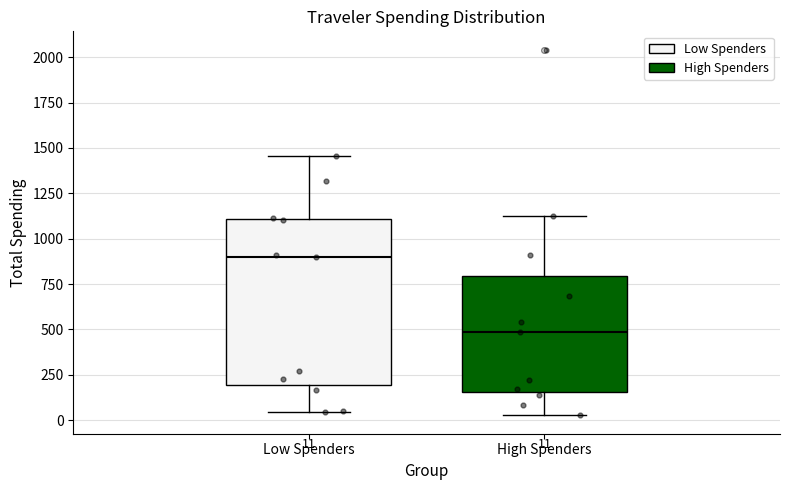

Which box has the lowest median line?

High Spenders